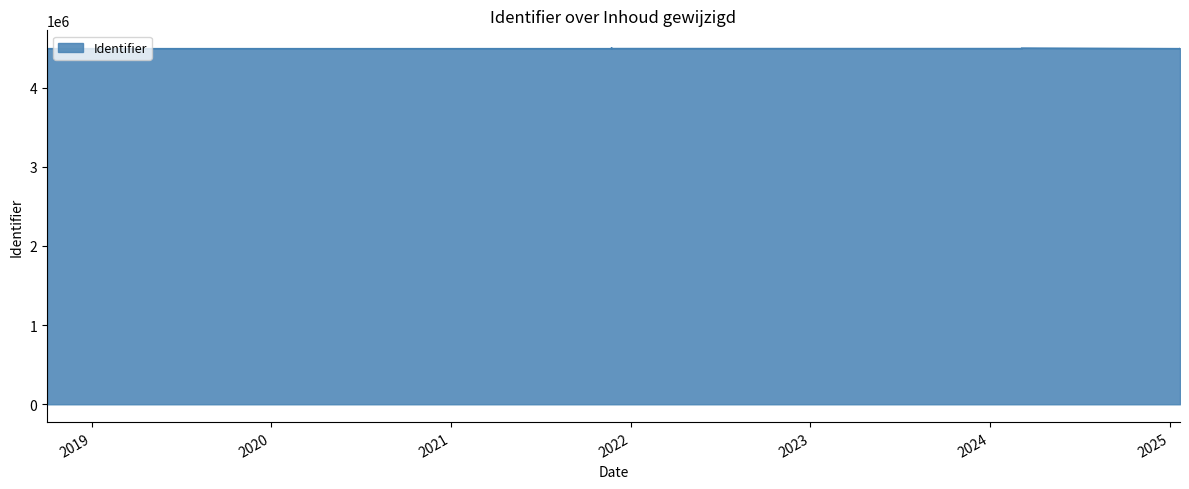

Which has a higher value, 2021-11-23 or 2025-01-22?

2021-11-23